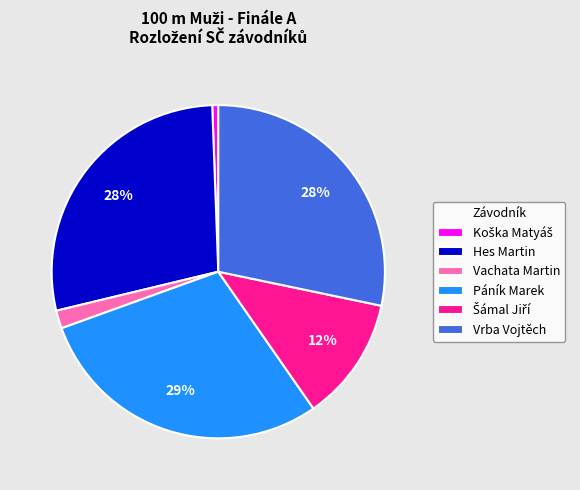

Is there a majority slice in this chart?

No